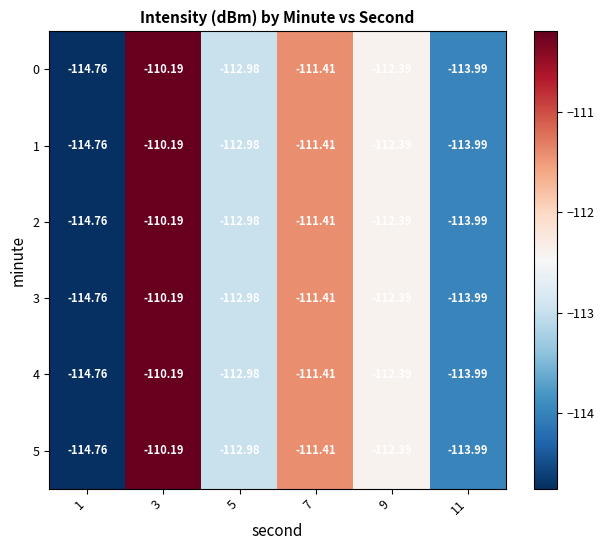

Is the value of 0 at 3 greater than the value of 1 at 9?

Yes